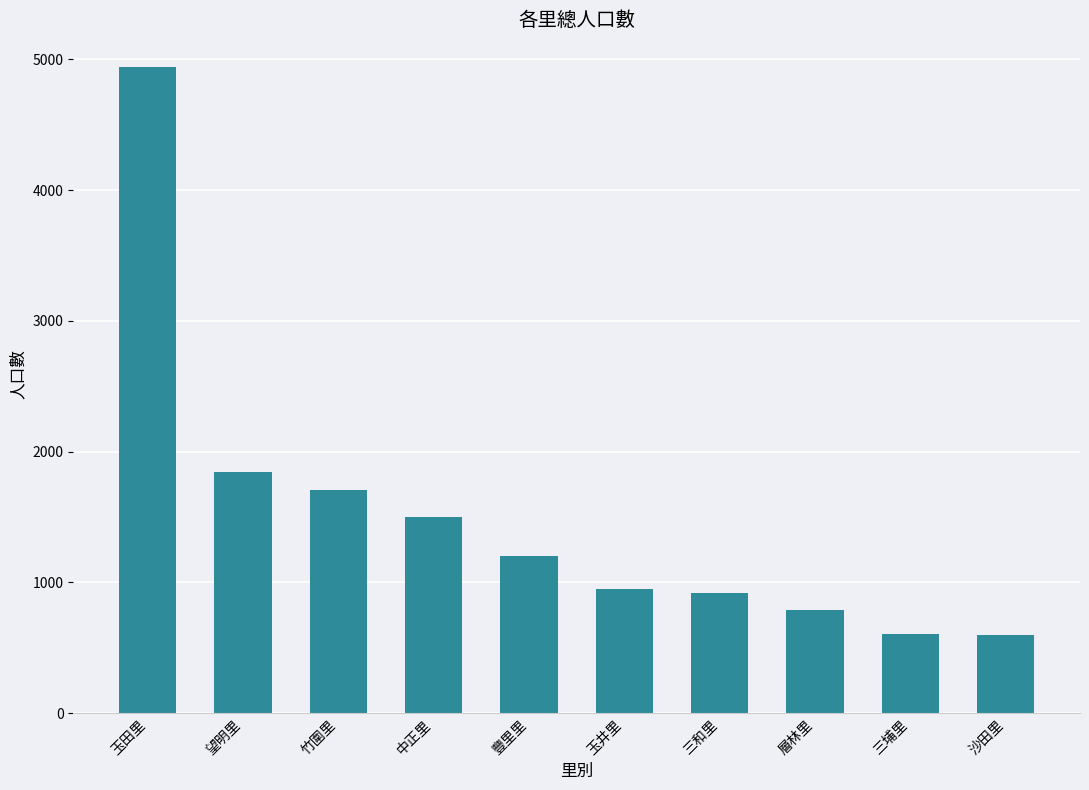

What is the value of the 10th bar from the left?

600